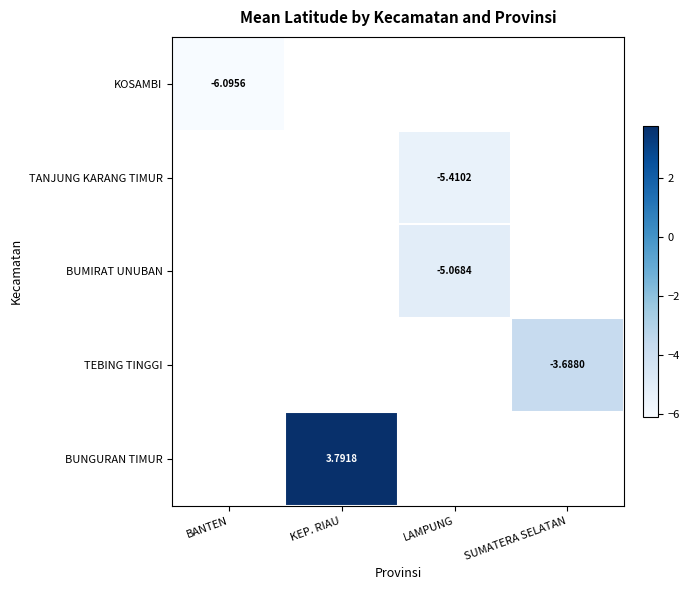

True or false: TANJUNG KARANG TIMUR has a value of -9.7 at LAMPUNG.

False